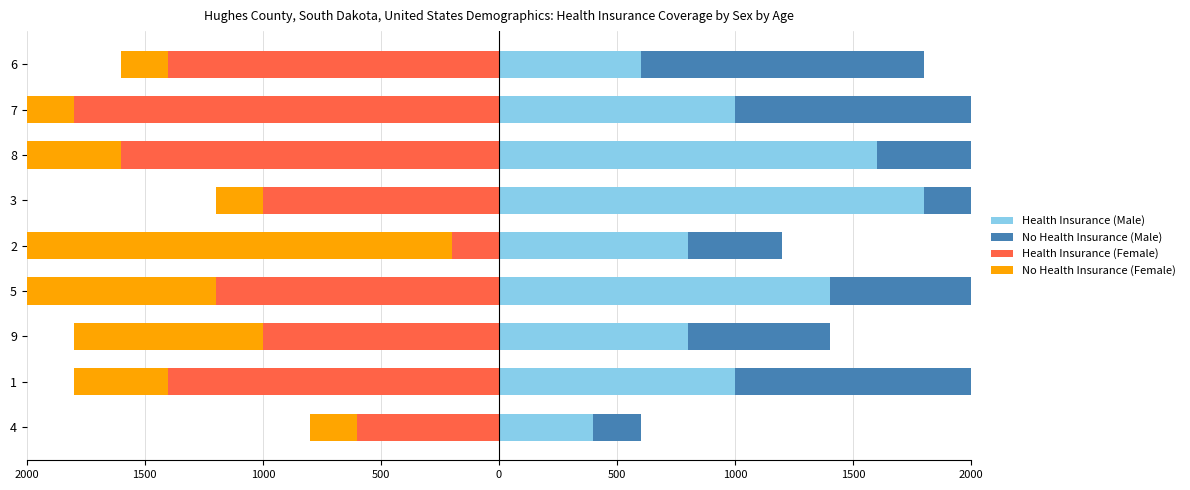

The No Health Insurance (Male) series shows 1200 at 6. True or false?

True